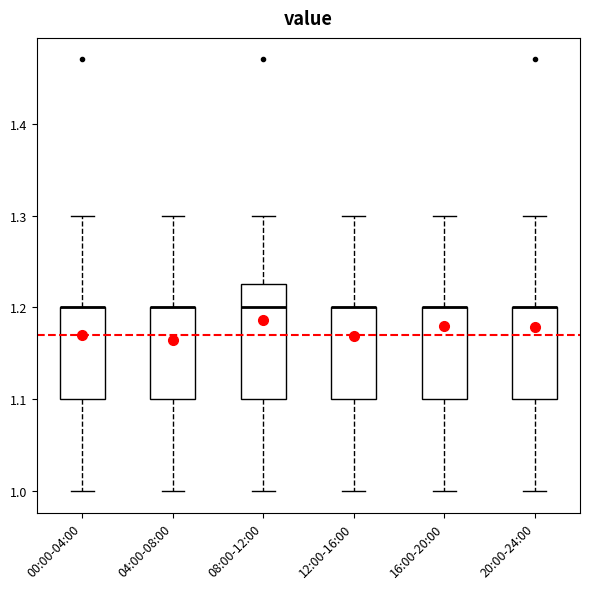

Where is the lower edge of the box for 16:00-20:00 on the y-axis? The values are not printed on the chart, so give them approximately, as read against the axis.

1.10